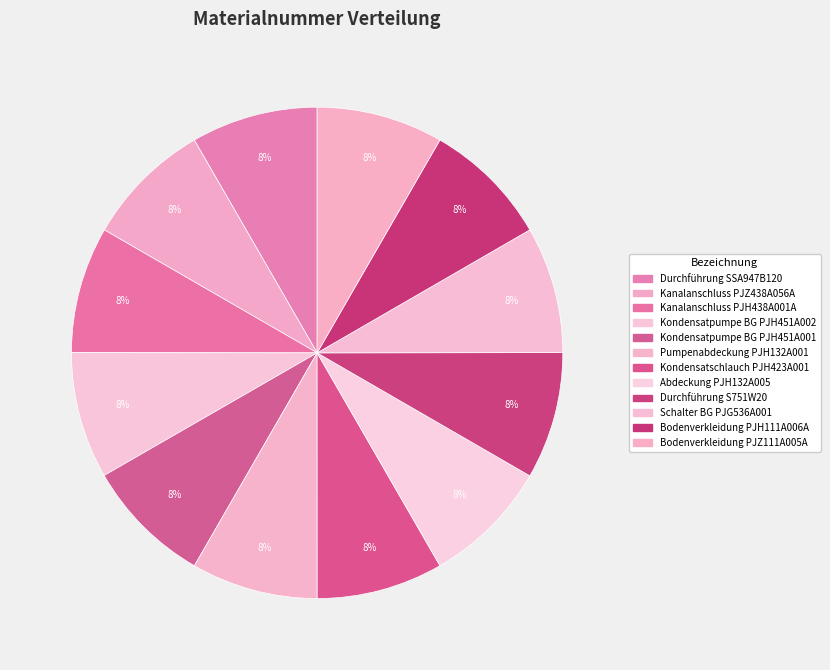

What is the ratio of the value at Pumpenabdeckung PJH132A001 to the value at Bodenverkleidung PJH111A006A?

1.0